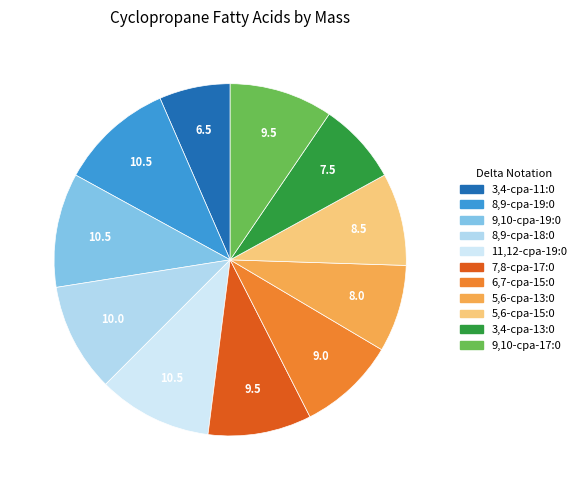

What percentage is the 9,10-cpa-19:0 slice, to the nearest percent?

10%